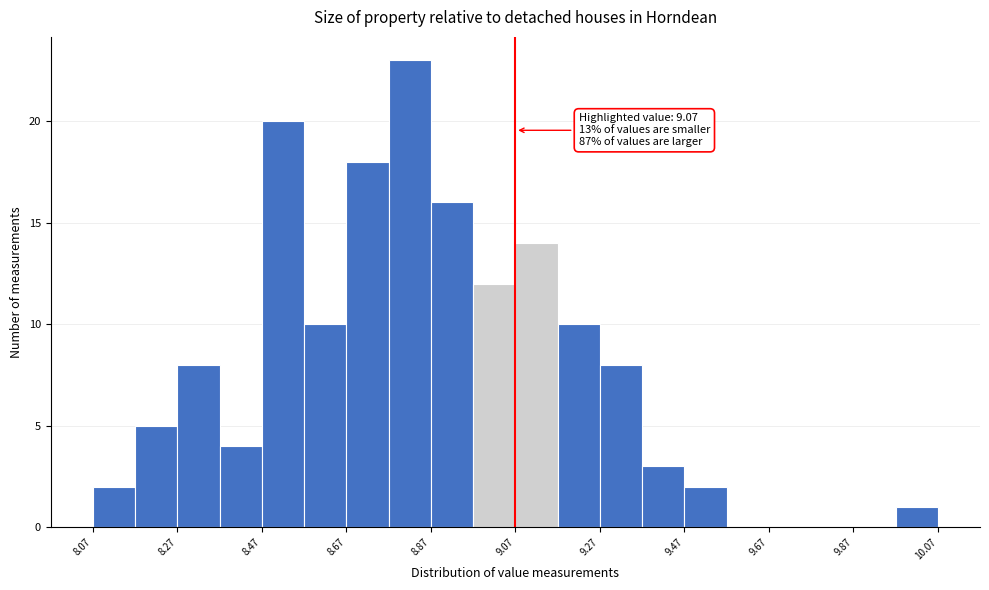

Over which range of the x-axis is the bar tallest?

8.77 to 8.87